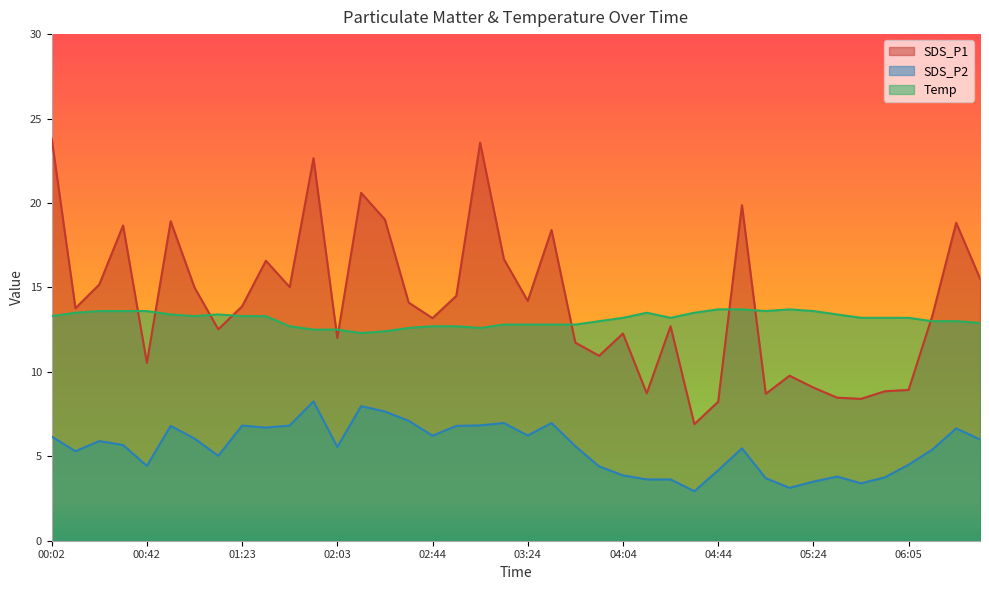

How many data points does each series have?

40